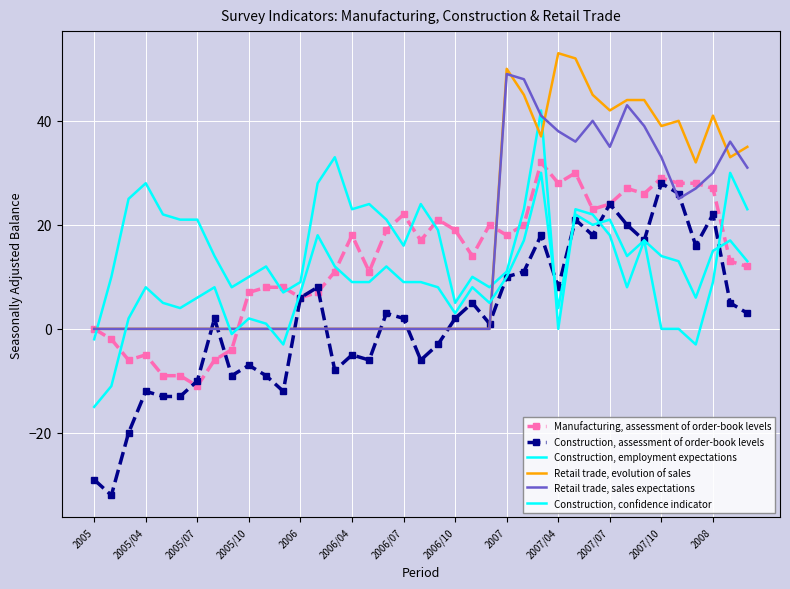

Which series has the largest range (max minus min)?

Construction, assessment of order-book levels